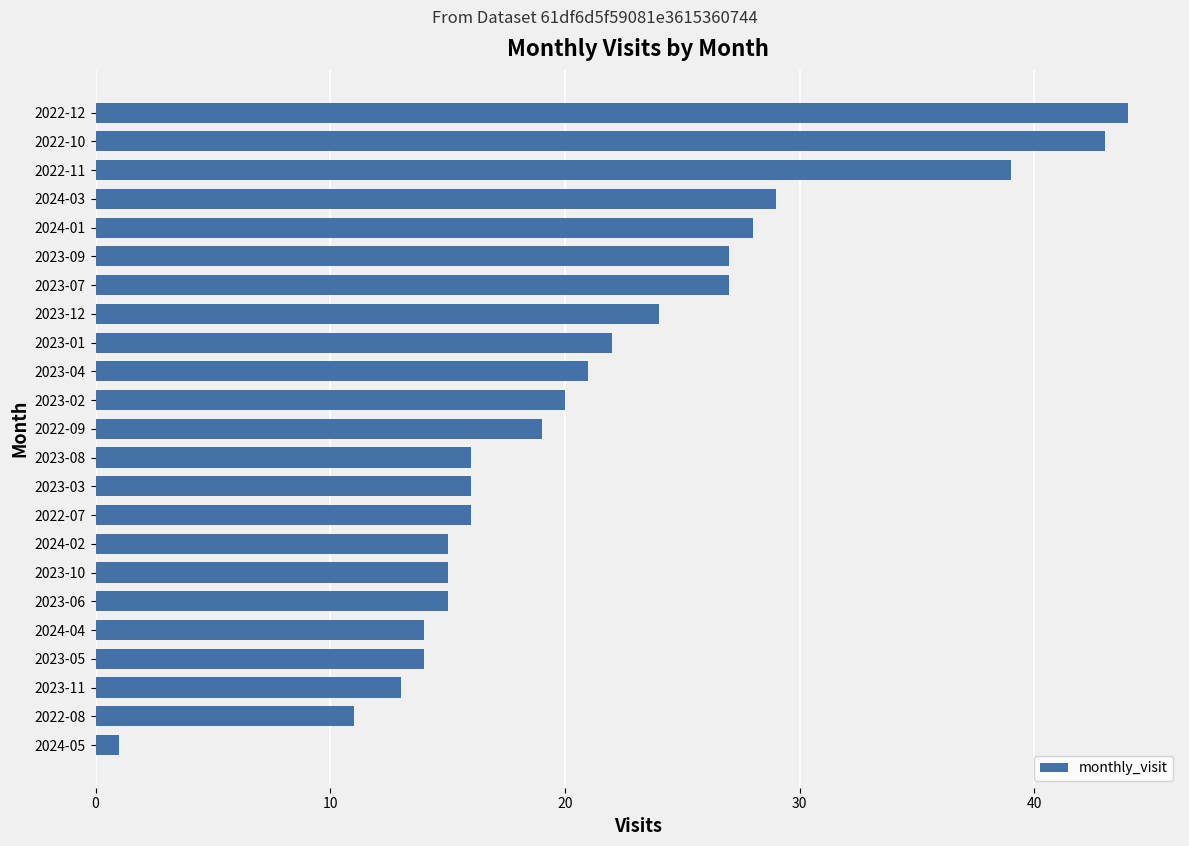

What is the sum of all values?

489